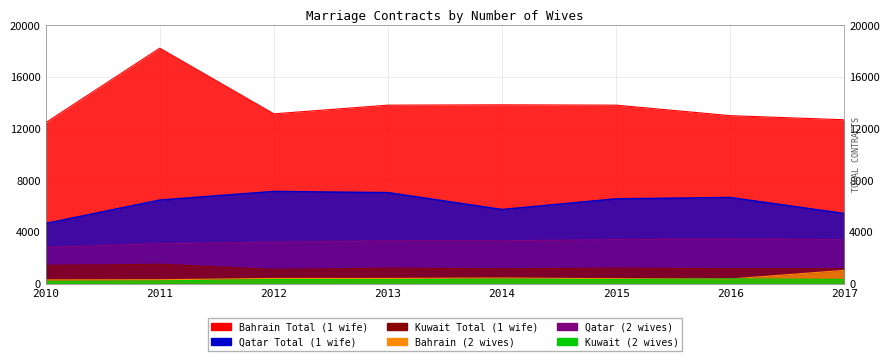

Which series has the largest total across all categories?

Kuwait Total (1 wife)